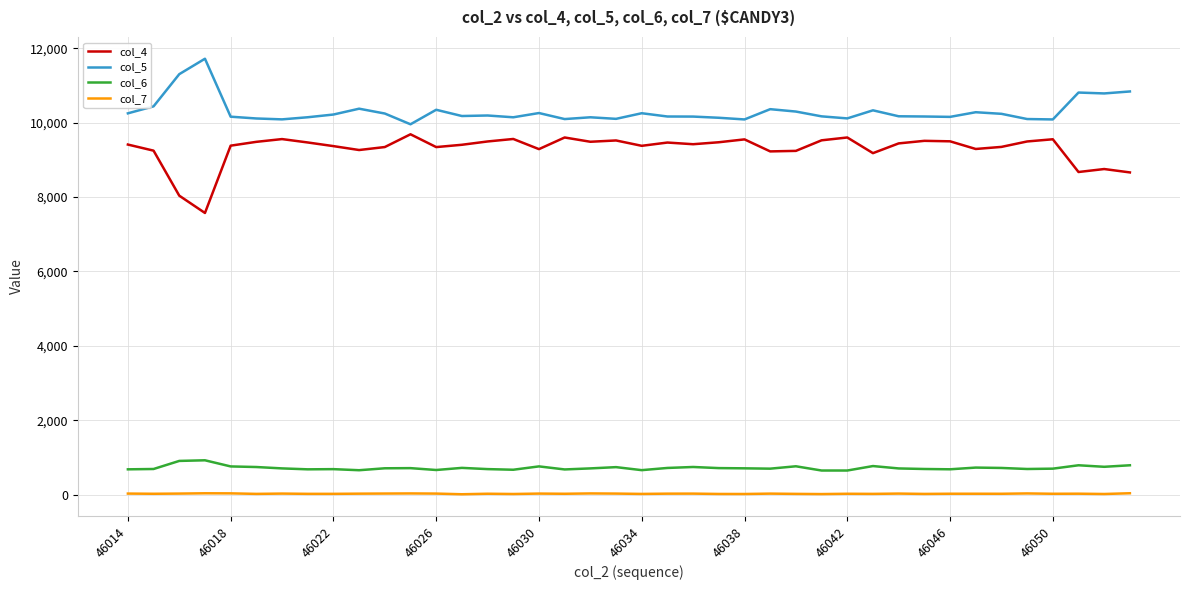

What is the maximum value shown in the chart?

11719